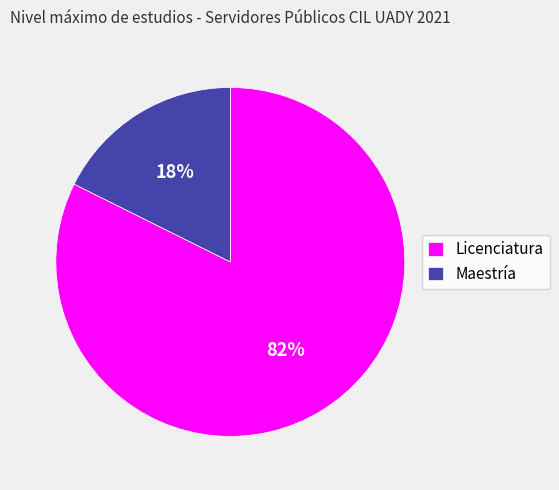

Between Licenciatura and Maestría, which is larger?

Licenciatura